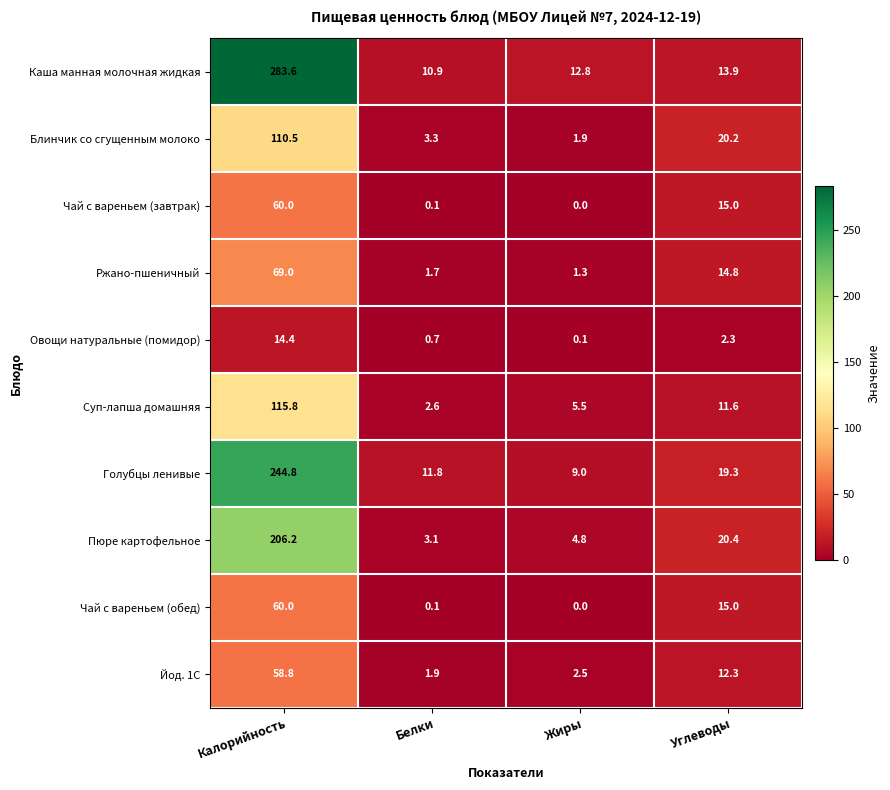

What is the total value across all series at Калорийность?

1223.1